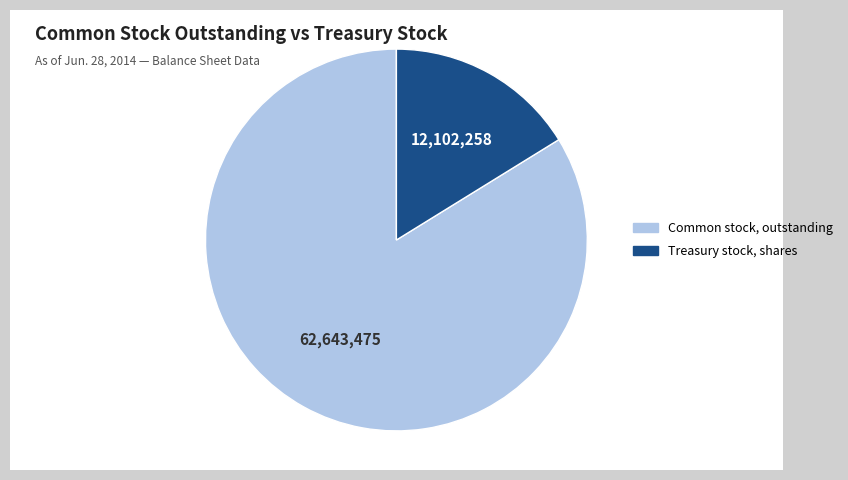

Is the sum of Common stock, outstanding and Treasury stock, shares greater than half?

Yes